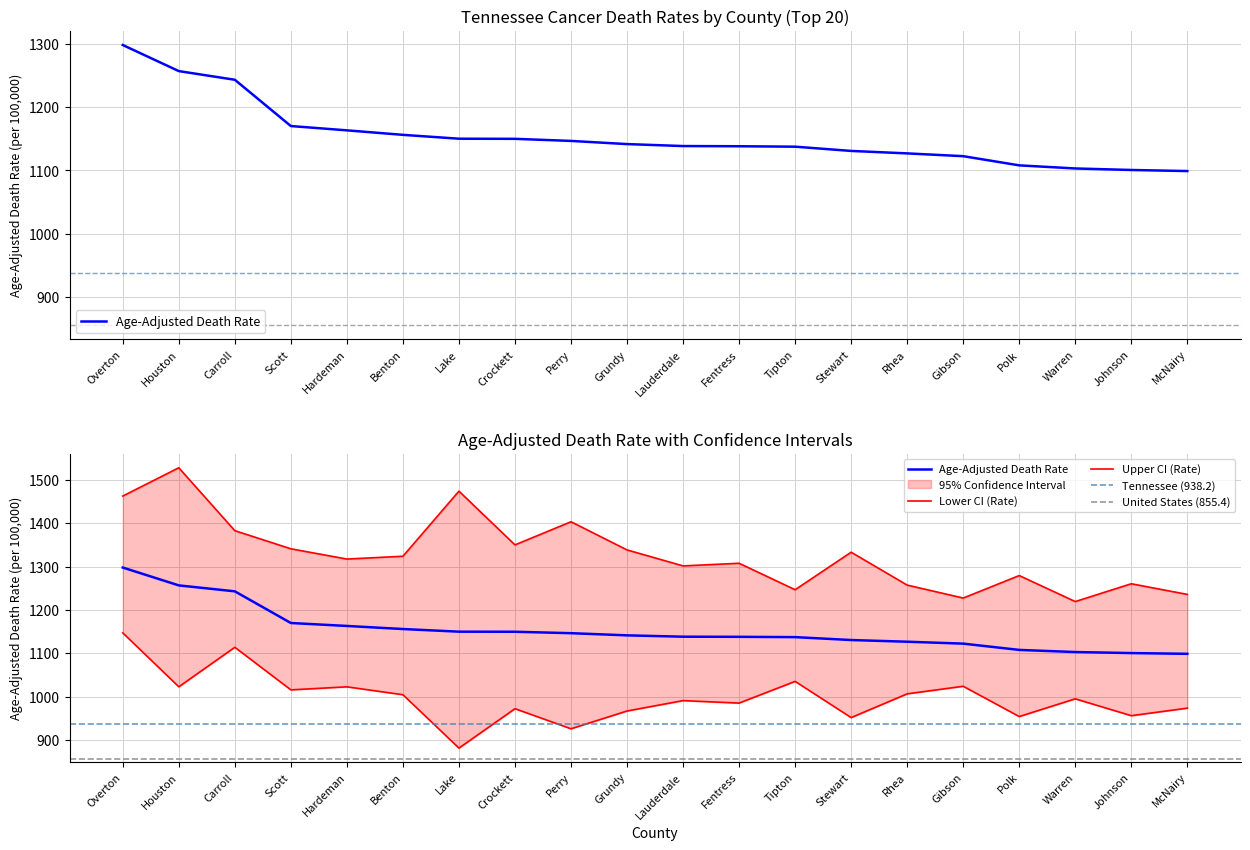

What is the total value across all series at McNairy?

3309.0